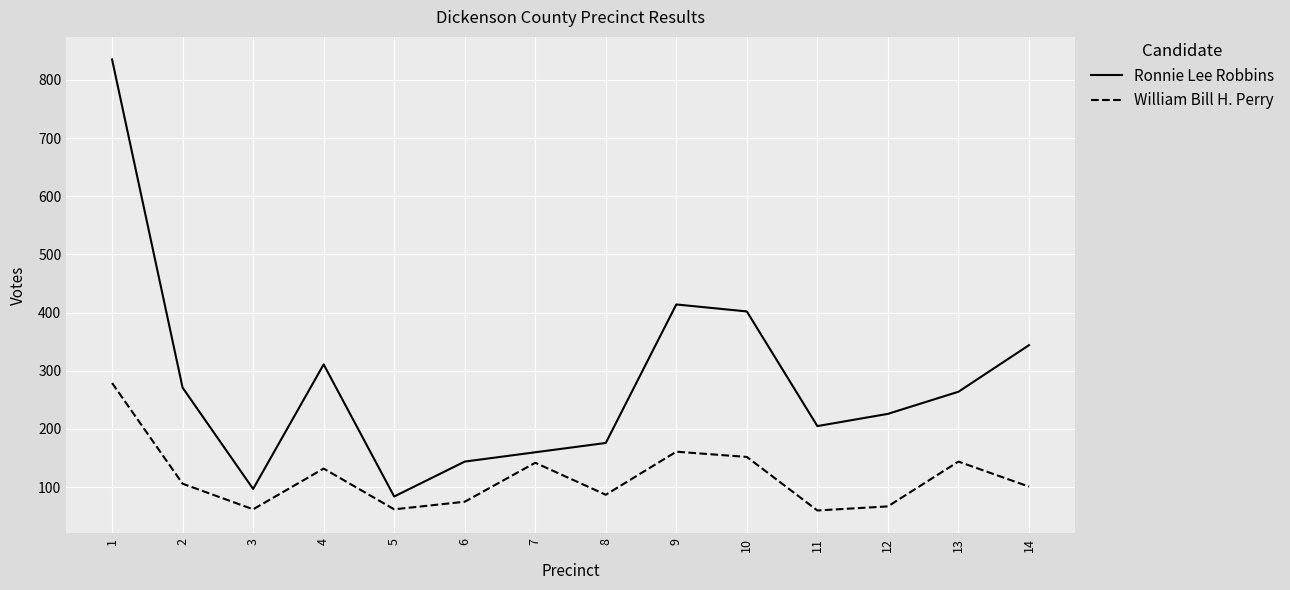

True or false: Ronnie Lee Robbins and William Bill H. Perry cross at least once.

False